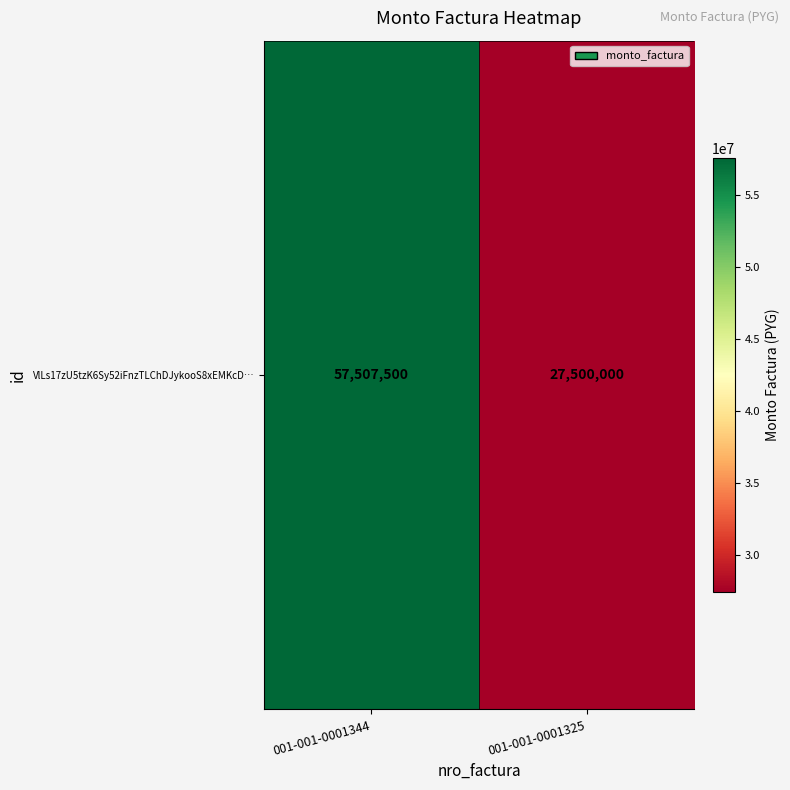

Rank the categories by value from highest to lowest.

001-001-0001344, 001-001-0001325